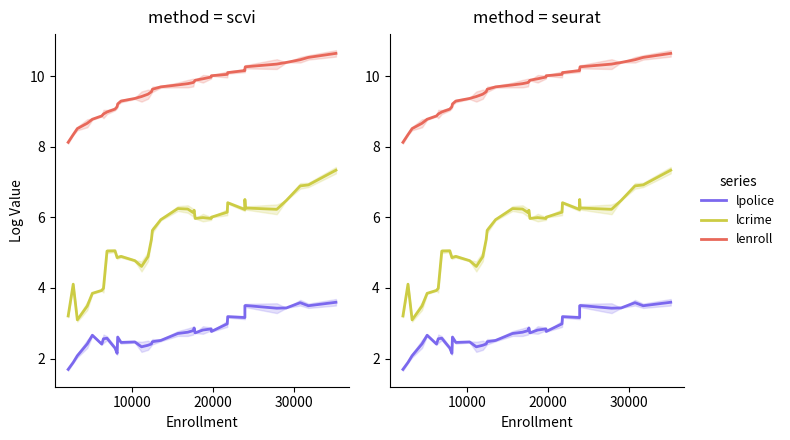

What is the smallest value displayed?

1.7